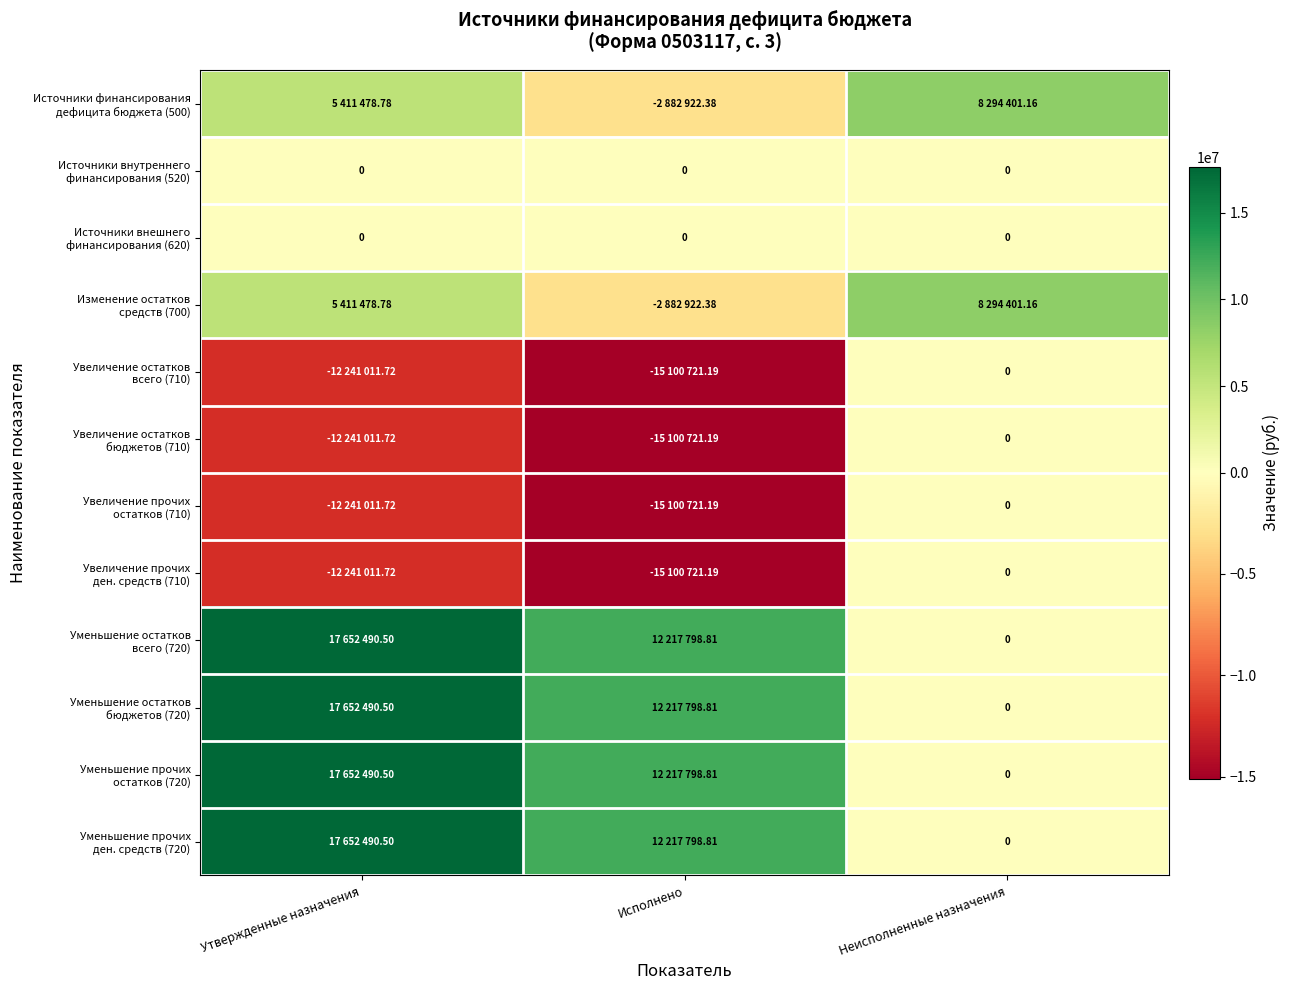

True or false: Уменьшение прочих остатков (720) has a value of 12217798.8 at Исполнено.

True